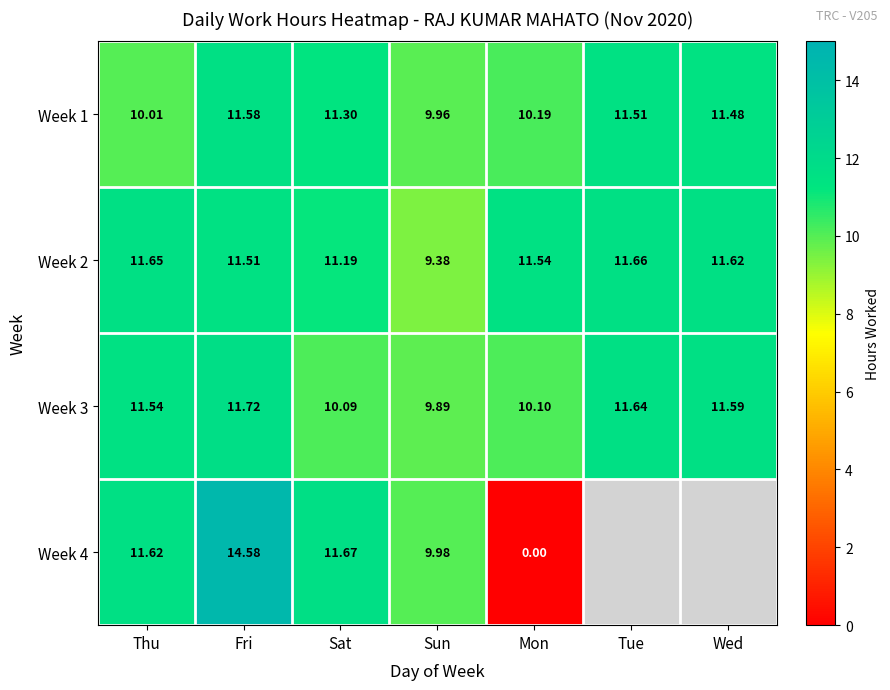

Rank the categories by Week 1 value from lowest to highest.

Sun, Thu, Mon, Sat, Wed, Tue, Fri